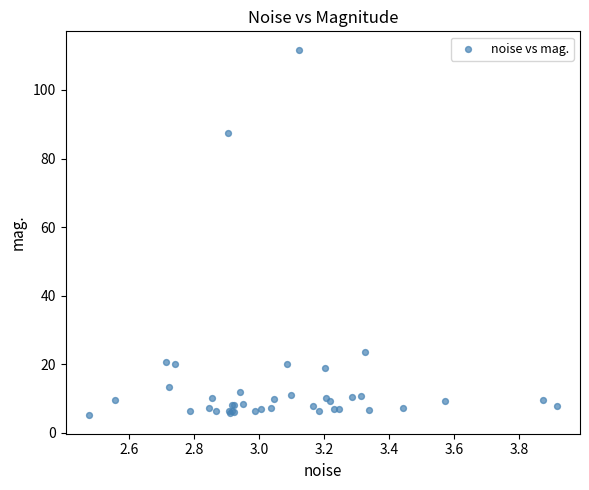

What Y value in the scatter plot is closest to 58?

87.5